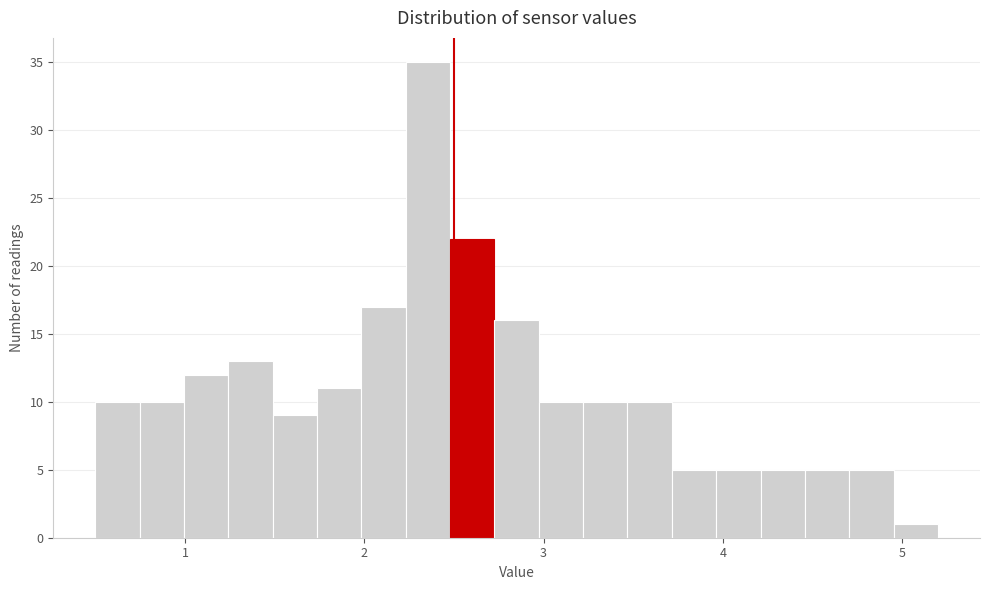

Around what value on the x-axis is the tallest bar? Give the approximate position of its centre, as read against the axis.

2.4